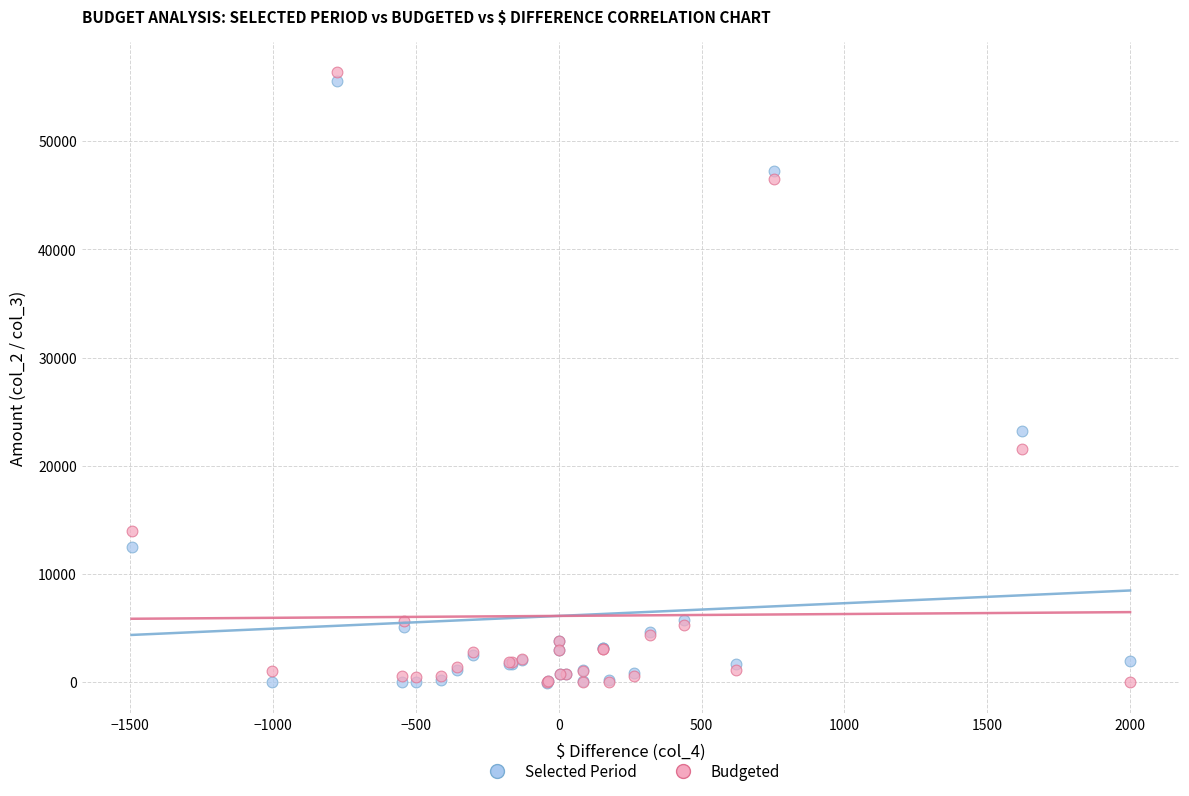

Across all series, what Y value is closest to 28168?

23180.0